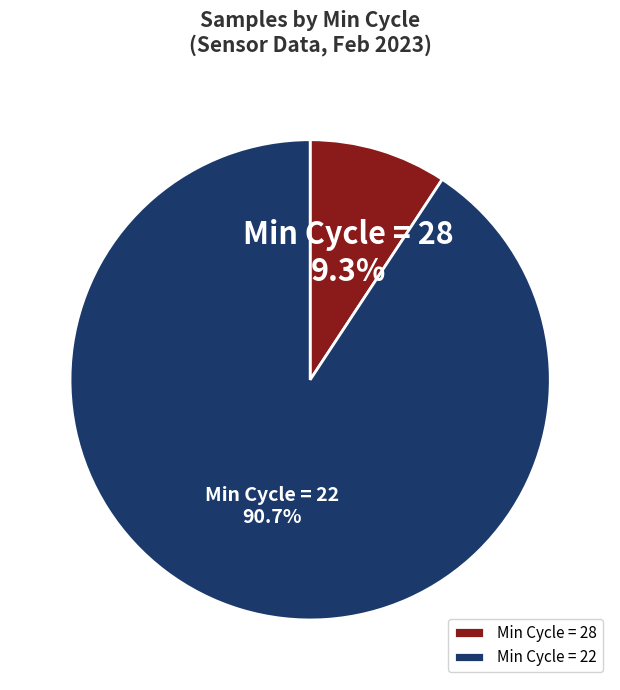

What is the largest slice in the pie chart?

Min Cycle = 22